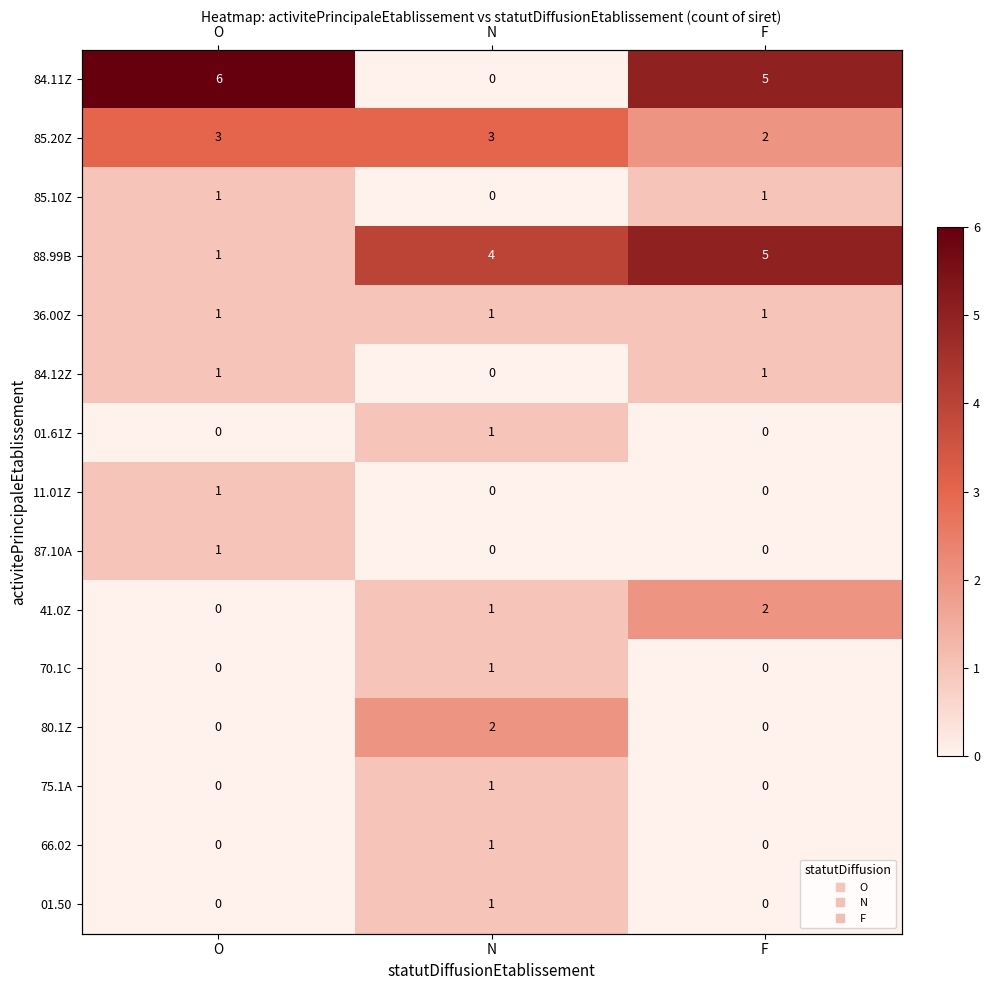

At how many categories does at least one series exceed 2?

3